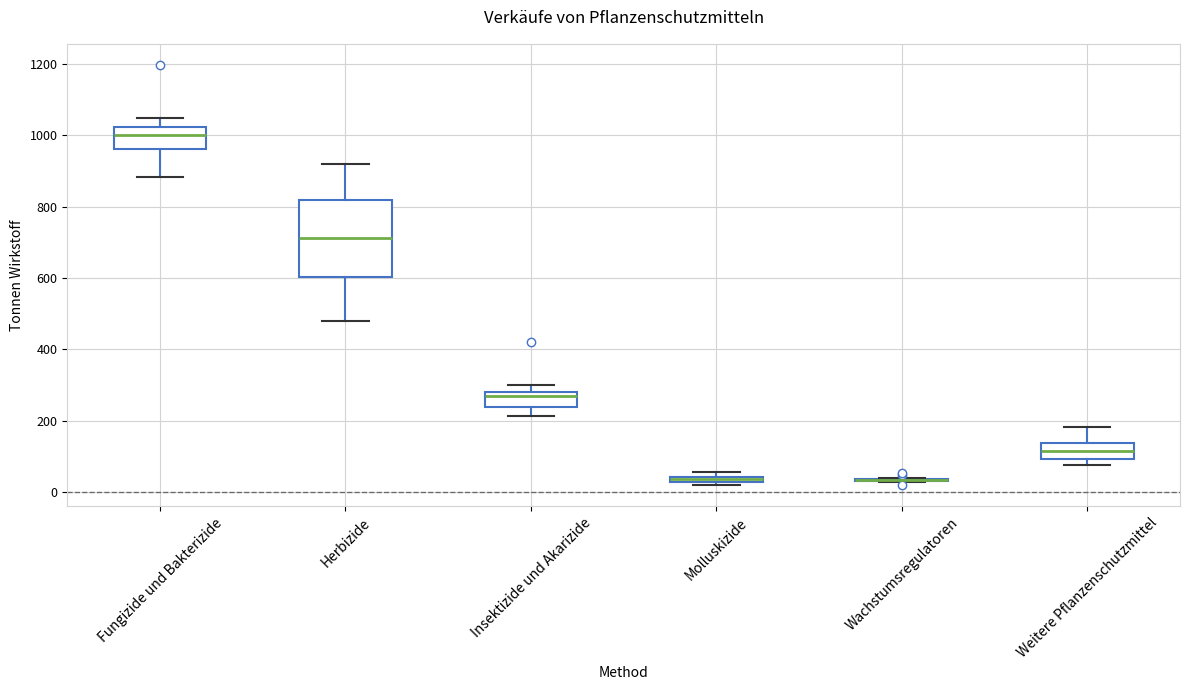

Comparing the boxes themselves (not the whiskers), which one is the tallest?

Herbizide